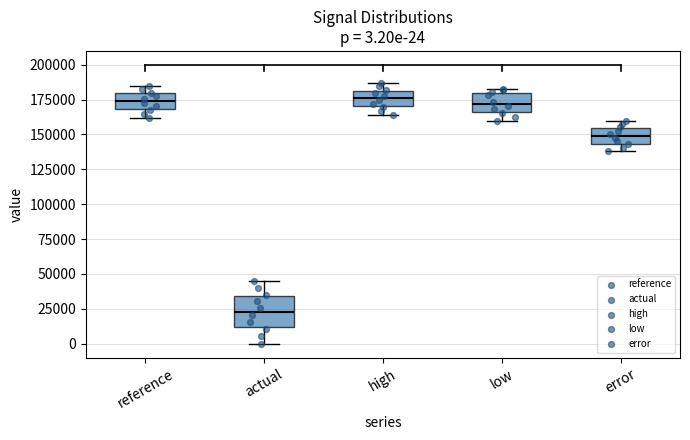

Comparing the boxes themselves (not the whiskers), which one is the tallest?

actual